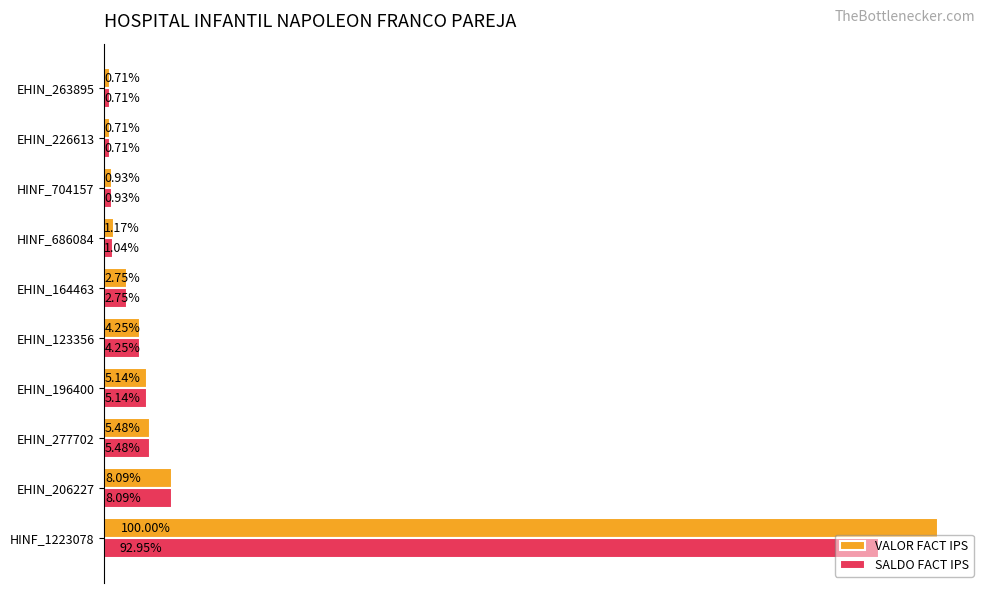

What are all the series names shown in the legend?

VALOR FACT IPS, SALDO FACT IPS